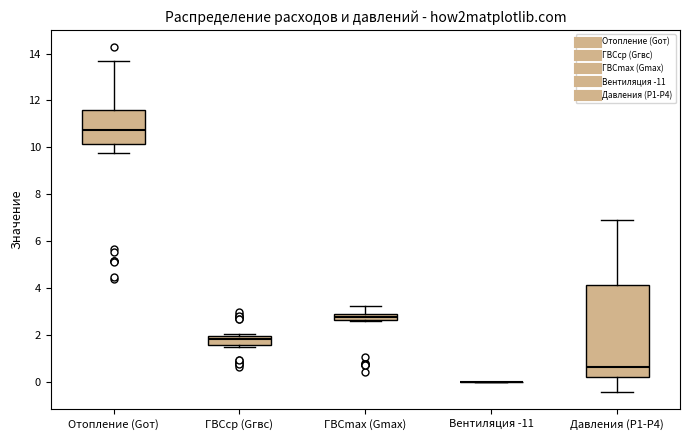

Comparing the boxes themselves (not the whiskers), which one is the tallest?

Давления (P1-P4)